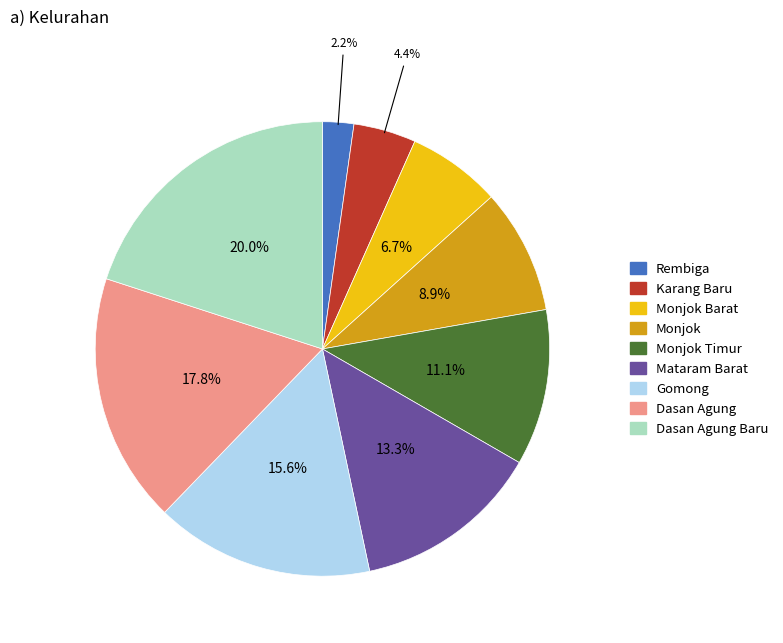

Is there a majority slice in this chart?

No